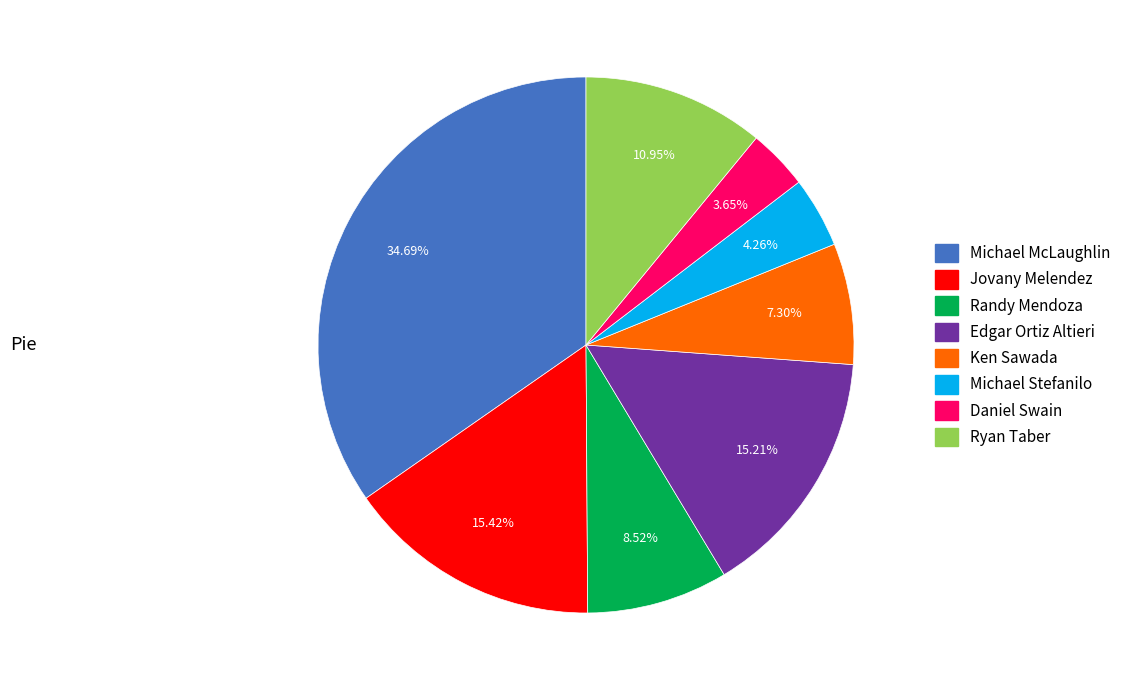

Count the number of slices in the pie.

8